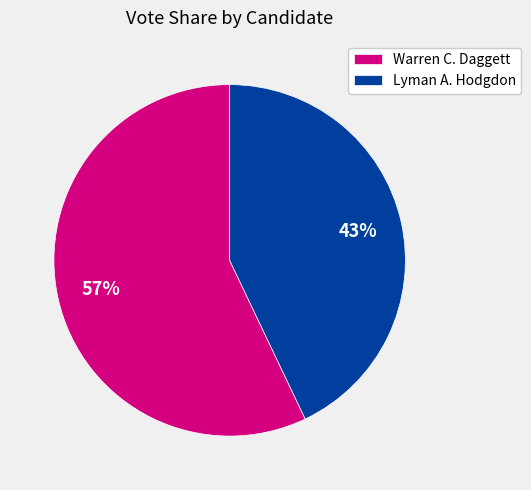

Do Lyman A. Hodgdon and Warren C. Daggett together represent more than half of the pie?

Yes